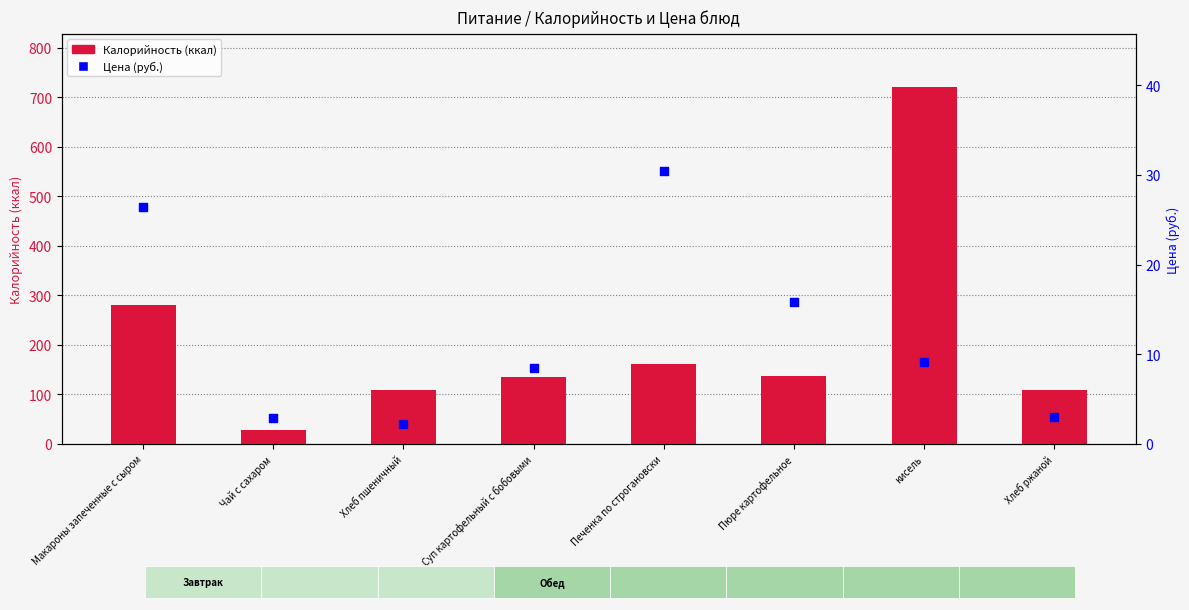

What are all the series names shown in the legend?

Калорийность (ккал), Цена (руб.)